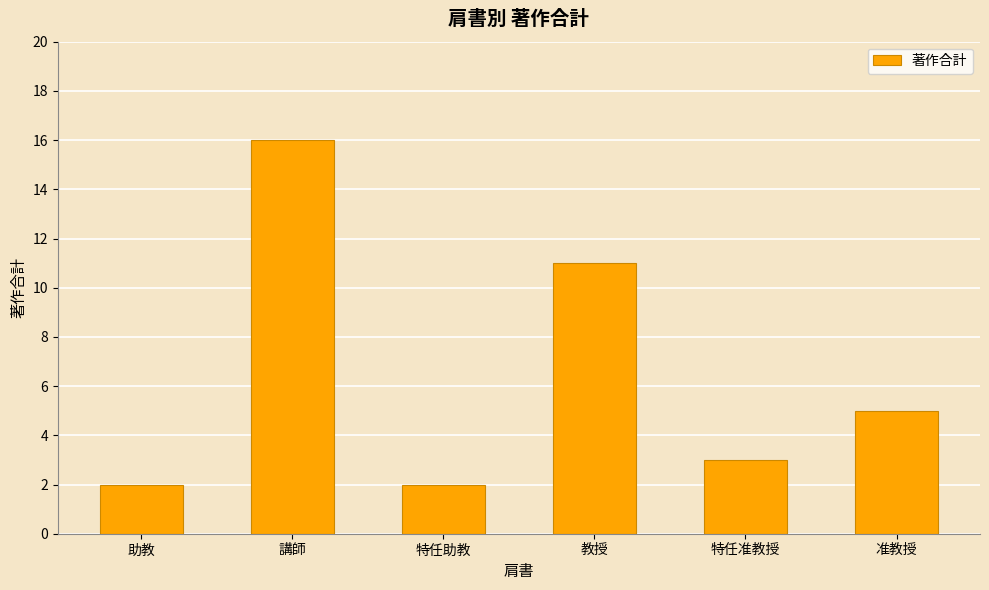

What is the sum of the values at 准教授 and 講師?

21